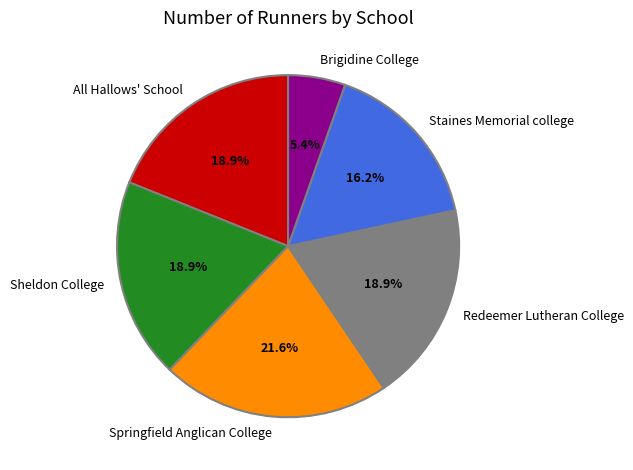

To the nearest percent, what is the difference between the Staines Memorial college and All Hallows' School slice percentages?

3%